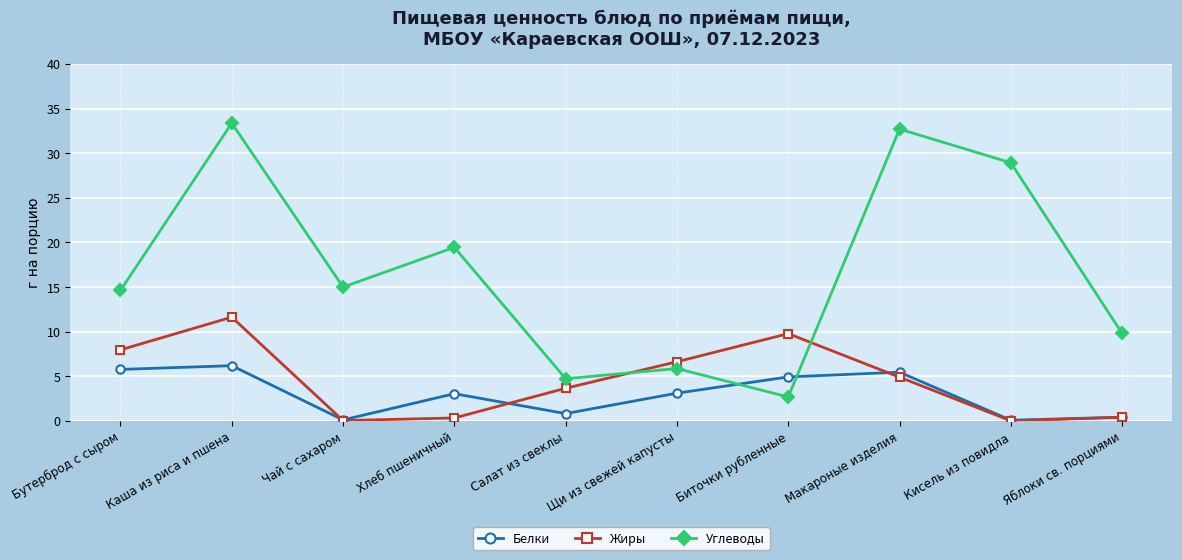

True or false: Белки and Жиры cross at least once.

True